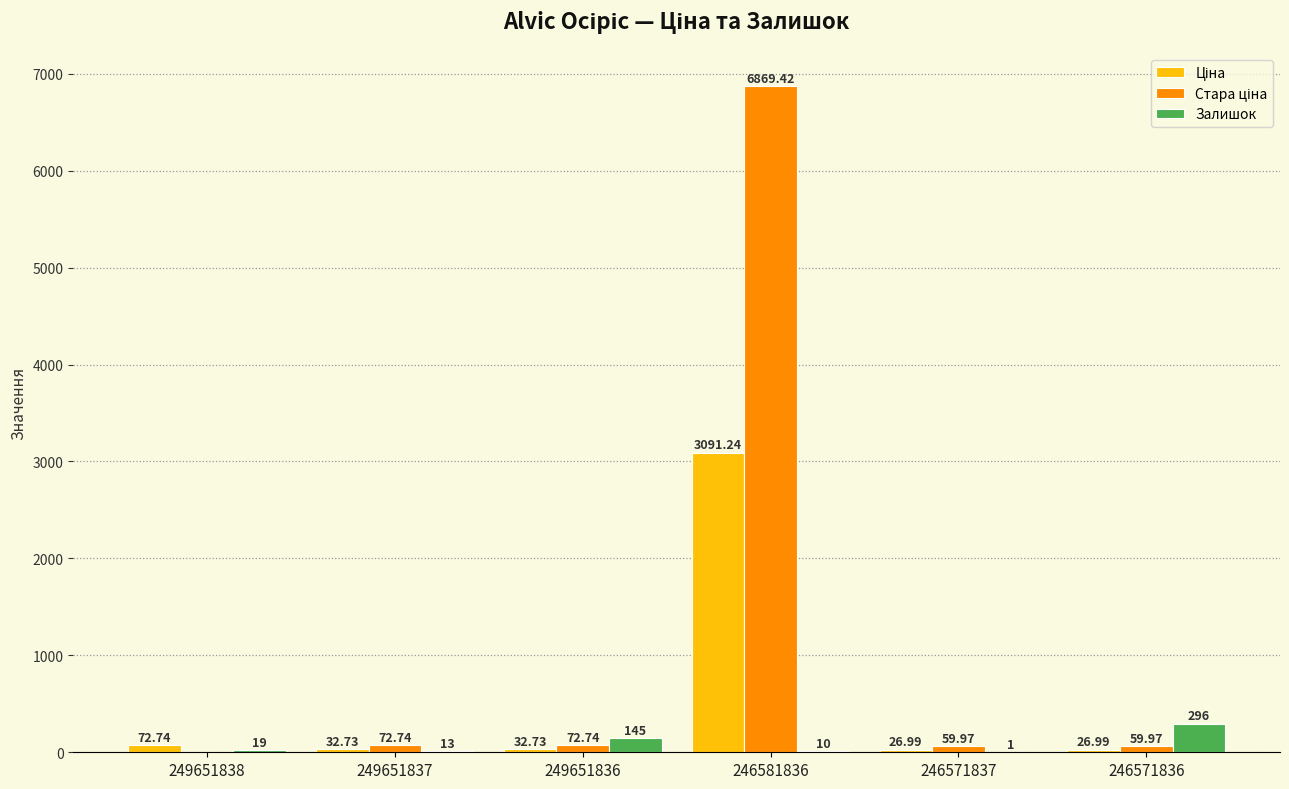

At which category is the sum across all series the highest?

246581836